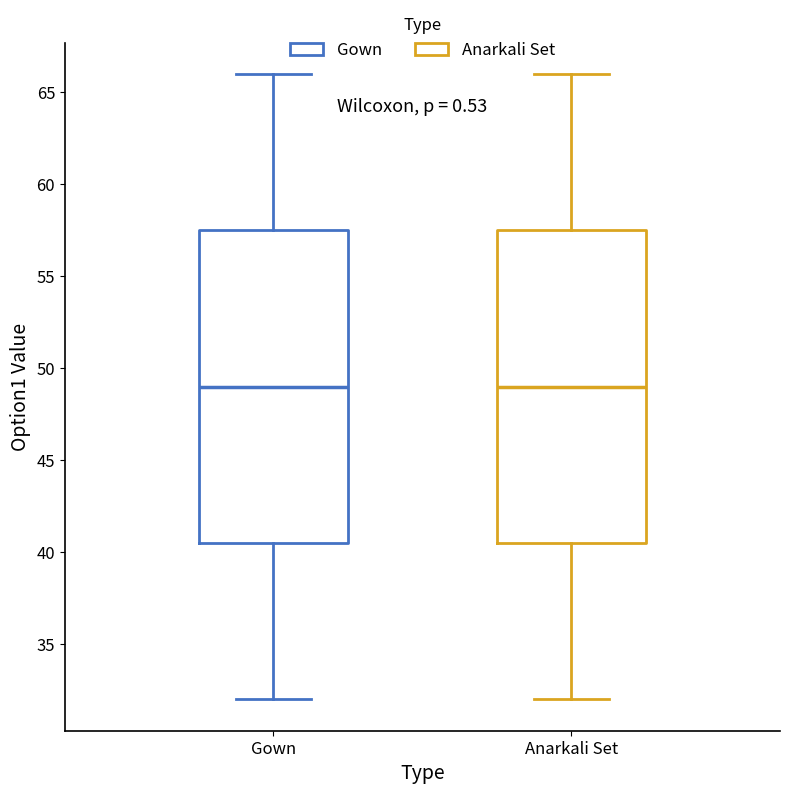

Reading left to right, read every box against the y-axis: the position of its median line, the range the box covers, and the ends of its whiskers. The values are not printed on the chart, so give them approximately, as read against the axis.

Gown: median 49.0, box 40.5 to 57.5, whiskers 32.0 to 66.0
Anarkali Set: median 49.0, box 40.5 to 57.5, whiskers 32.0 to 66.0